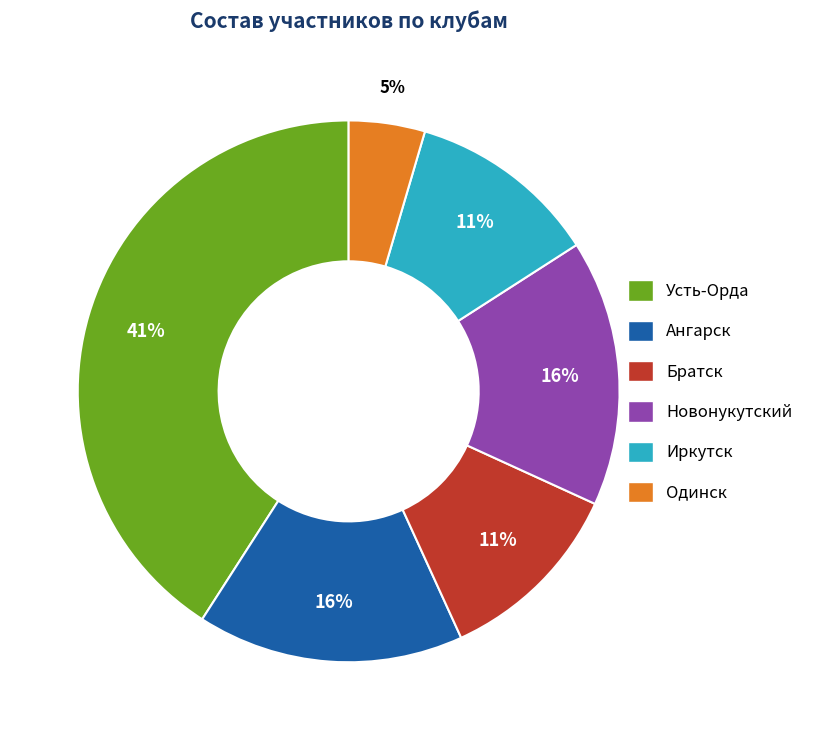

Which slice is the largest?

Усть-Орда